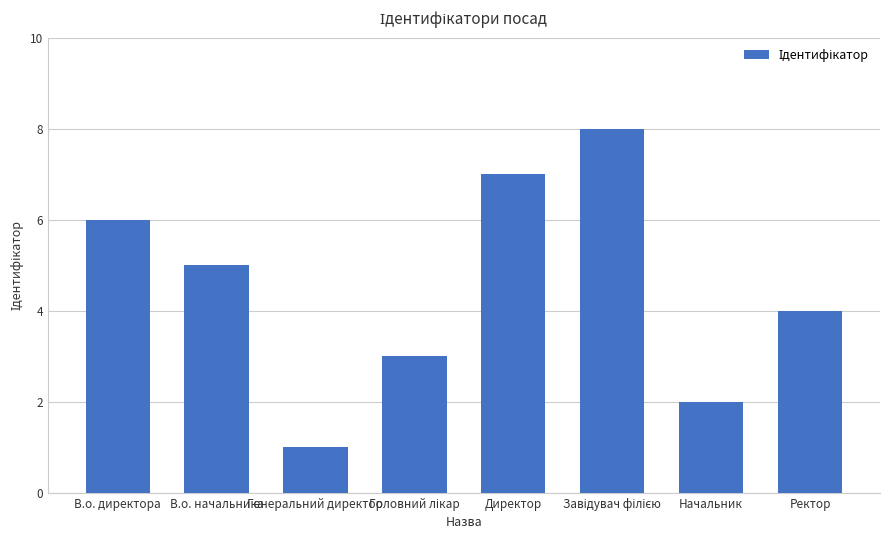

How many values are between 3 and 7?

5